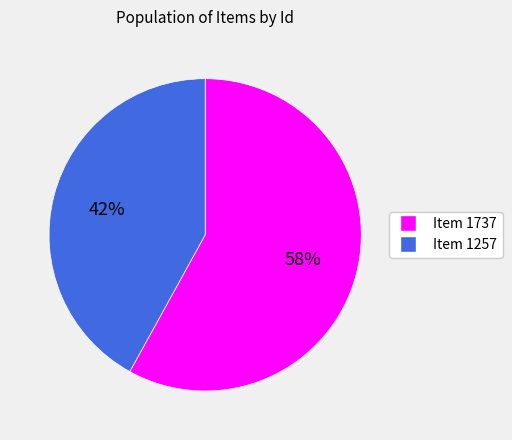

Which category has the biggest portion of the pie?

Item 1737